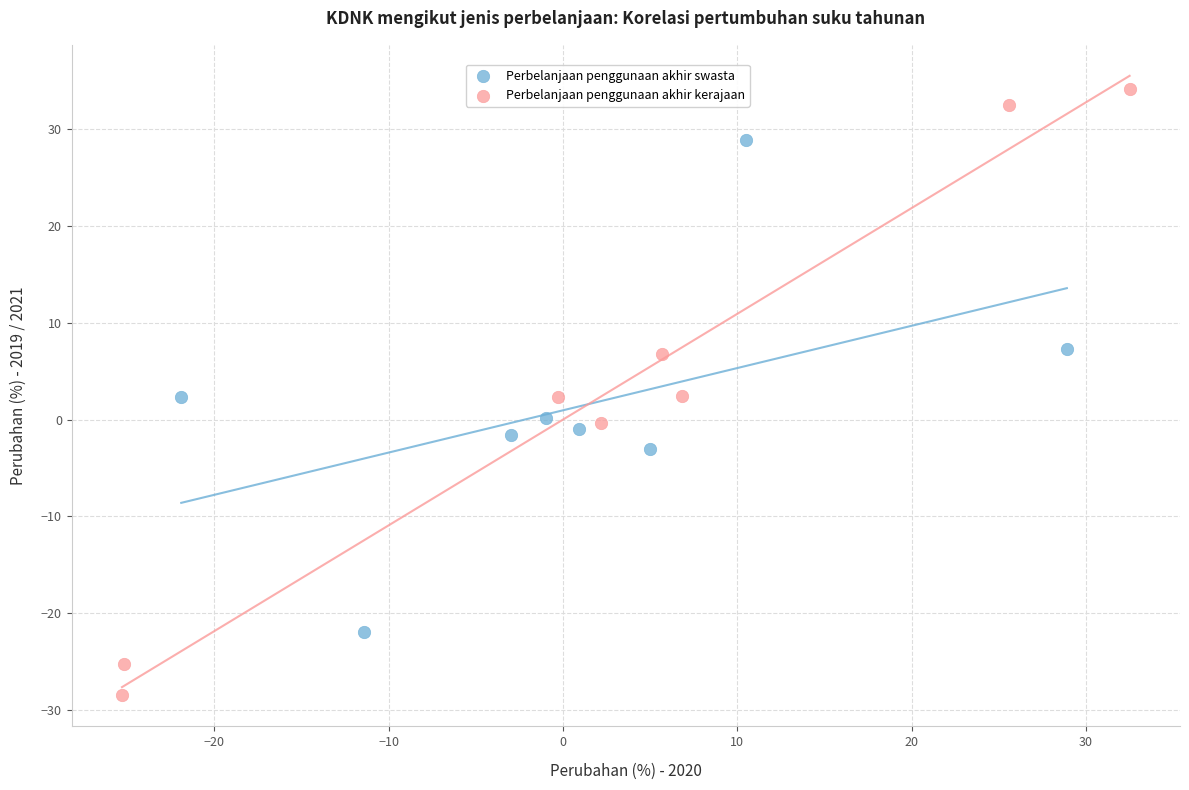

Which series has the widest spread of Y values?

Perbelanjaan penggunaan akhir kerajaan